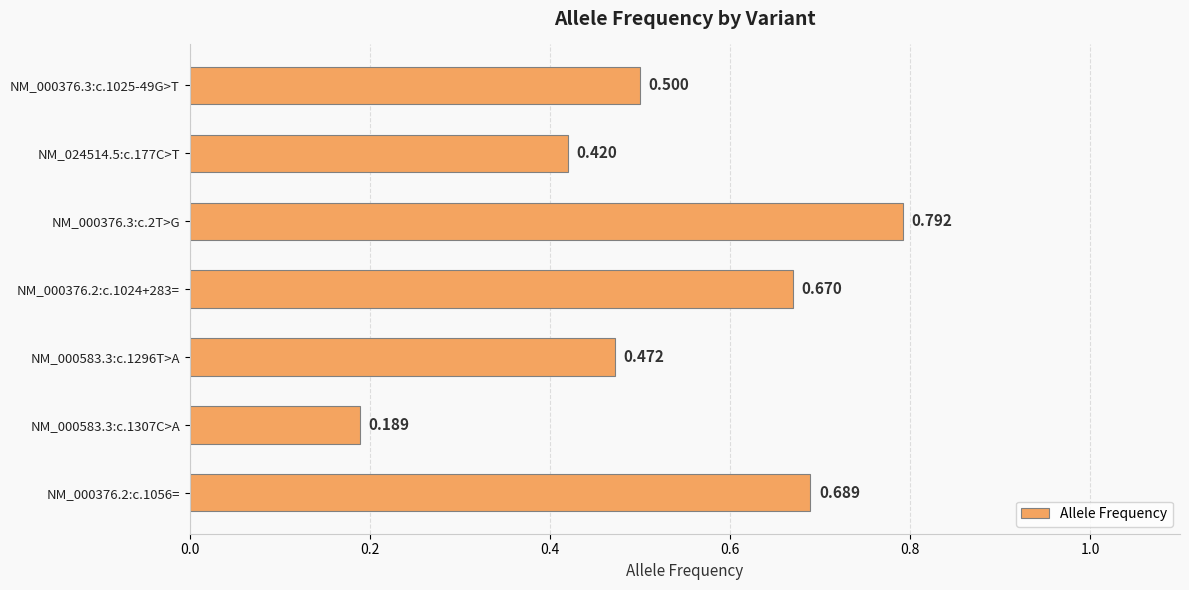

What is the average value?

0.5